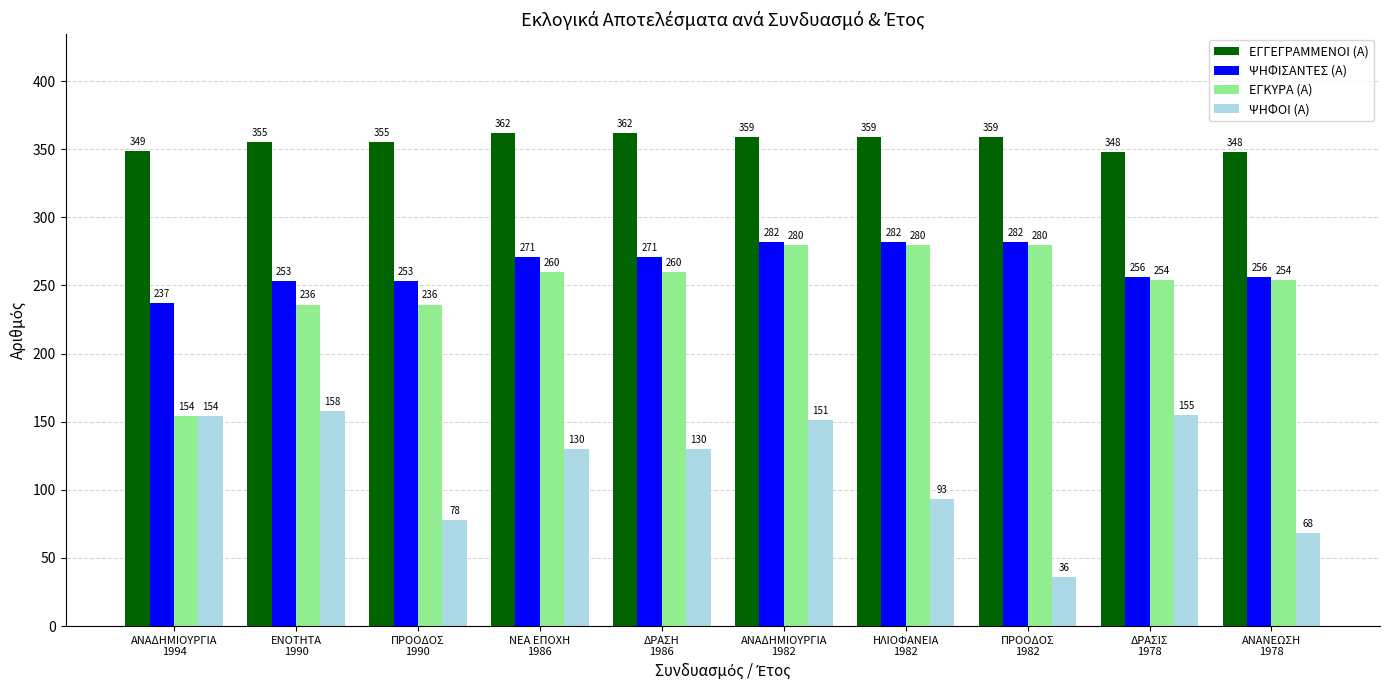

What is the maximum value shown in the chart?

362